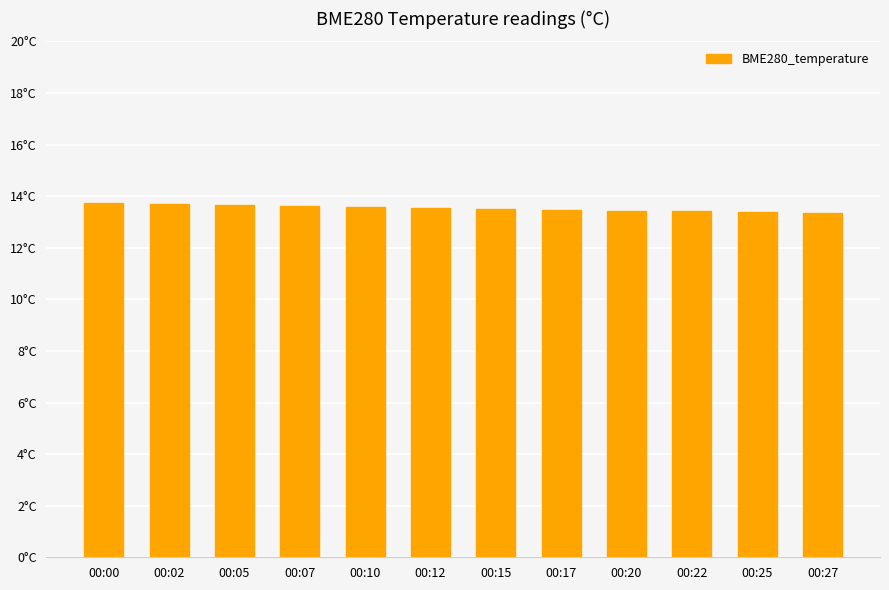

Between 00:07 and 00:22, which is larger?

00:07